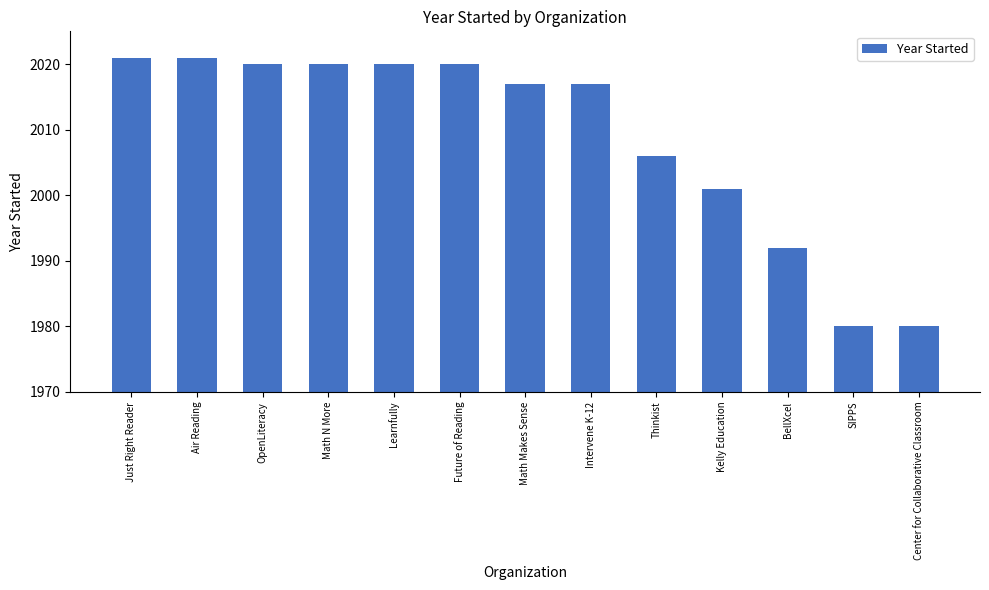

What is the label of the 4th bar from the right?

Kelly Education